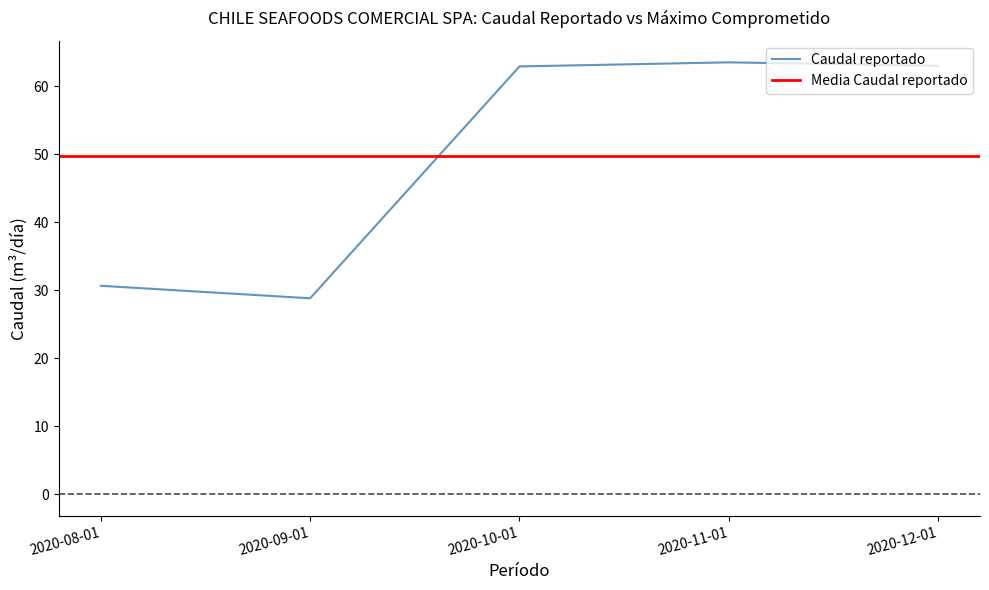

What position from the right is 2020-10-01?

3